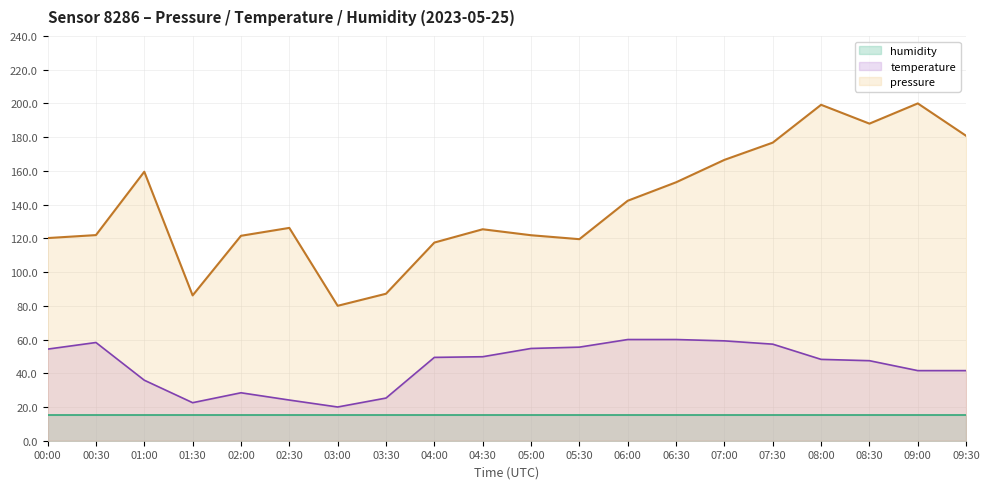

Is the value of humidity at 06:30 greater than the value of pressure at 07:30?

No